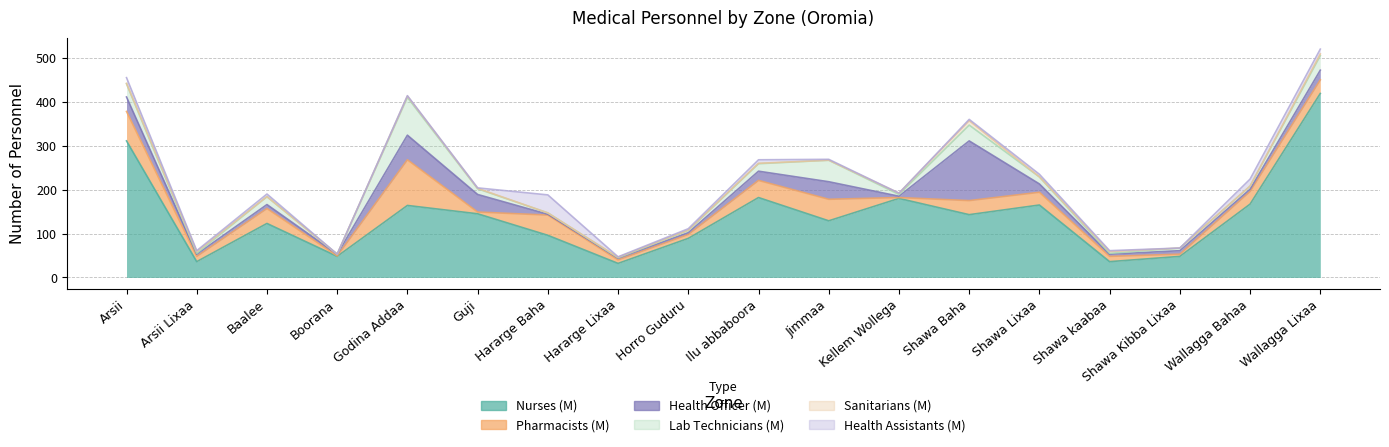

What is the total value across all series at Arsii?

455